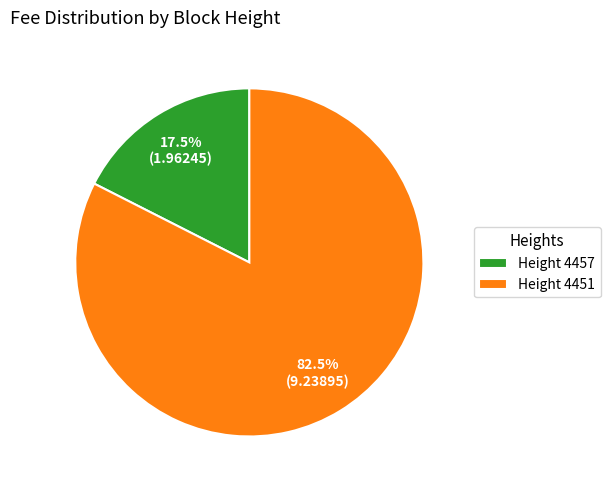

Is there any slice that represents more than half of the pie?

Yes